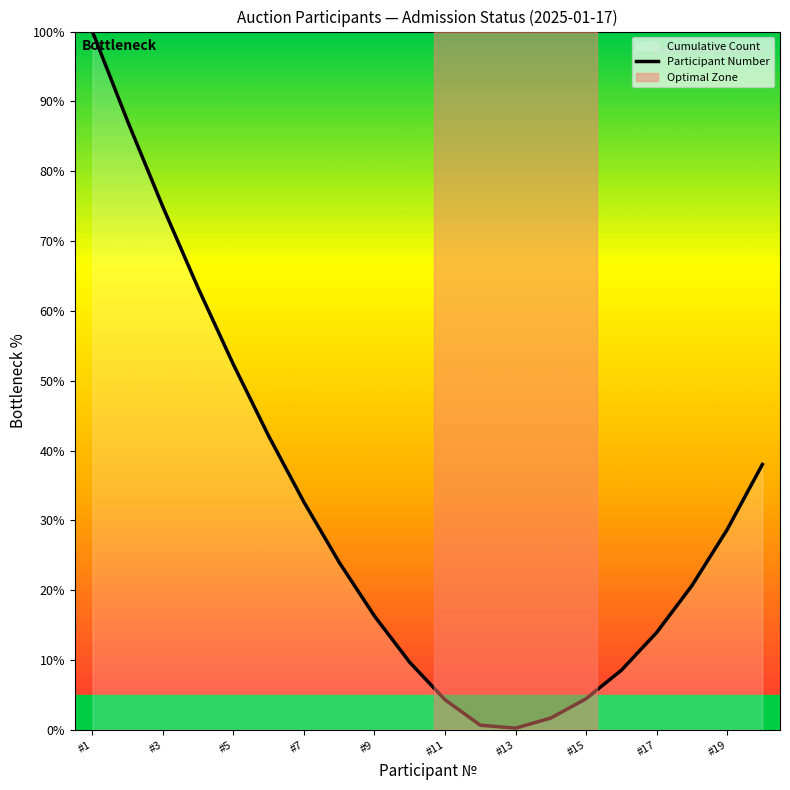

At which category does the chart reach its peak across all series?

#1